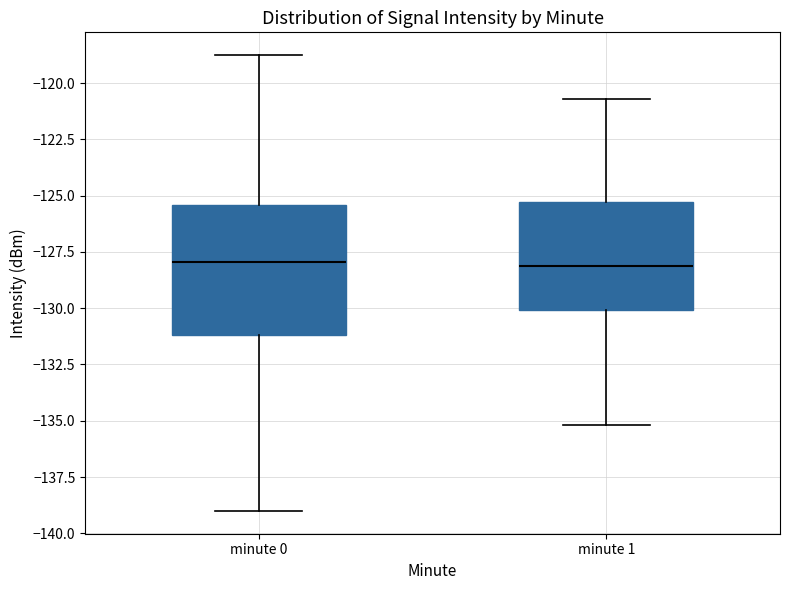

Reading left to right, read every box against the y-axis: the position of its median line, the range the box covers, and the ends of its whiskers. The values are not printed on the chart, so give them approximately, as read against the axis.

minute 0: median -128.0, box -131.0 to -125.5, whiskers -139.0 to -119.0
minute 1: median -128.0, box -130.0 to -125.5, whiskers -135.0 to -120.5